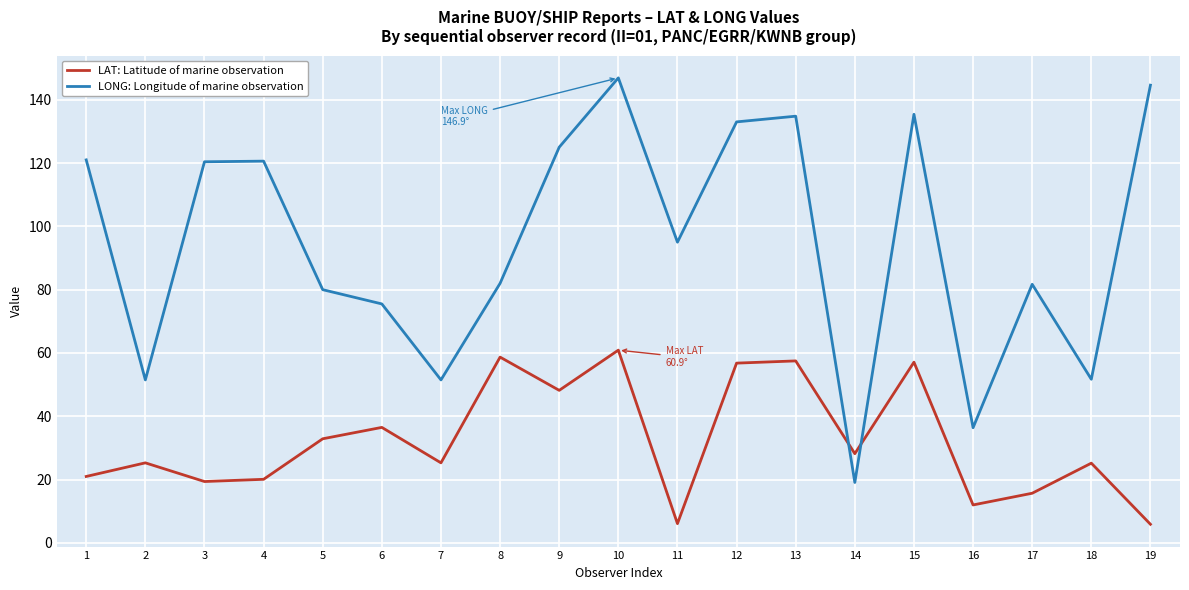

Which series has the widest spread of values?

LONG: Longitude of marine observation